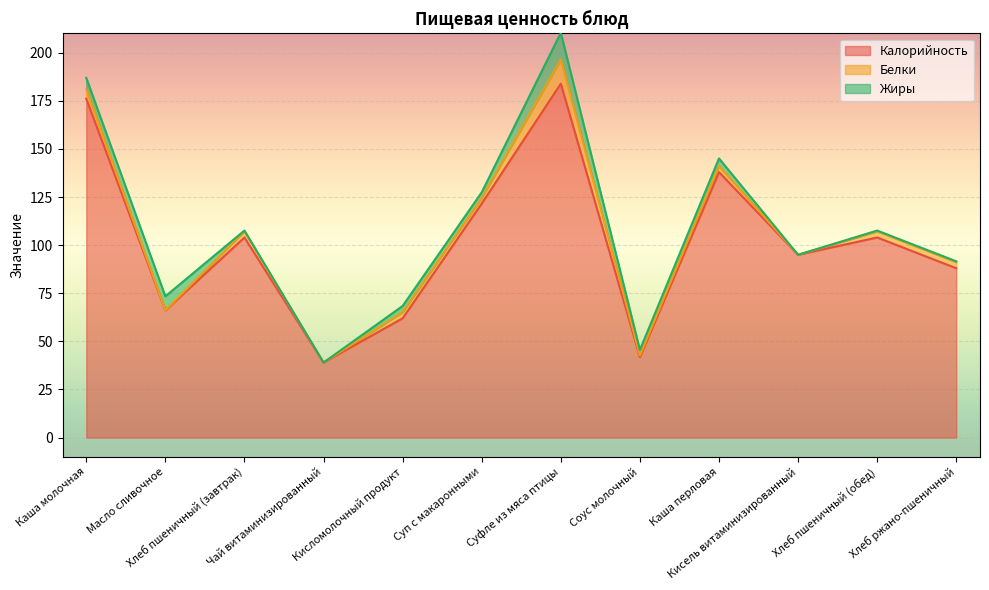

What is the approximate value of Белки at Хлеб пшеничный (завтрак)?

3.2